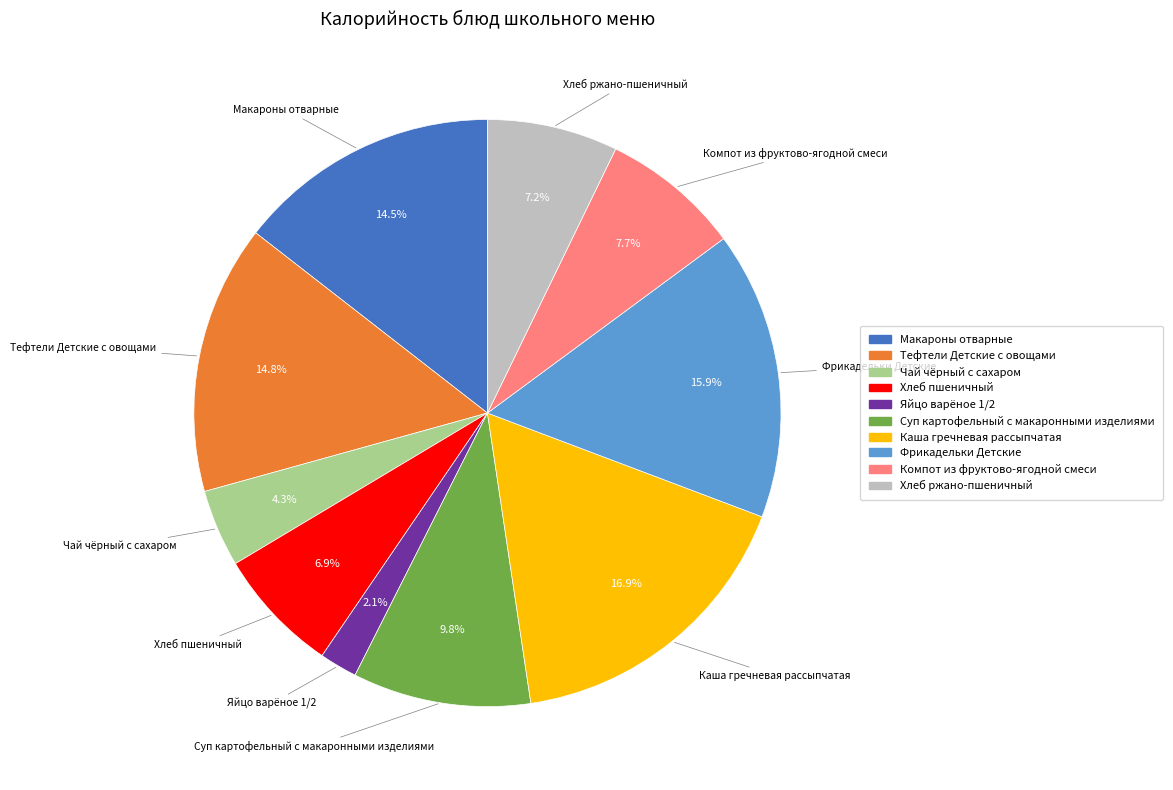

Between Тефтели Детские с овощами and Яйцо варёное 1/2, which is larger?

Тефтели Детские с овощами